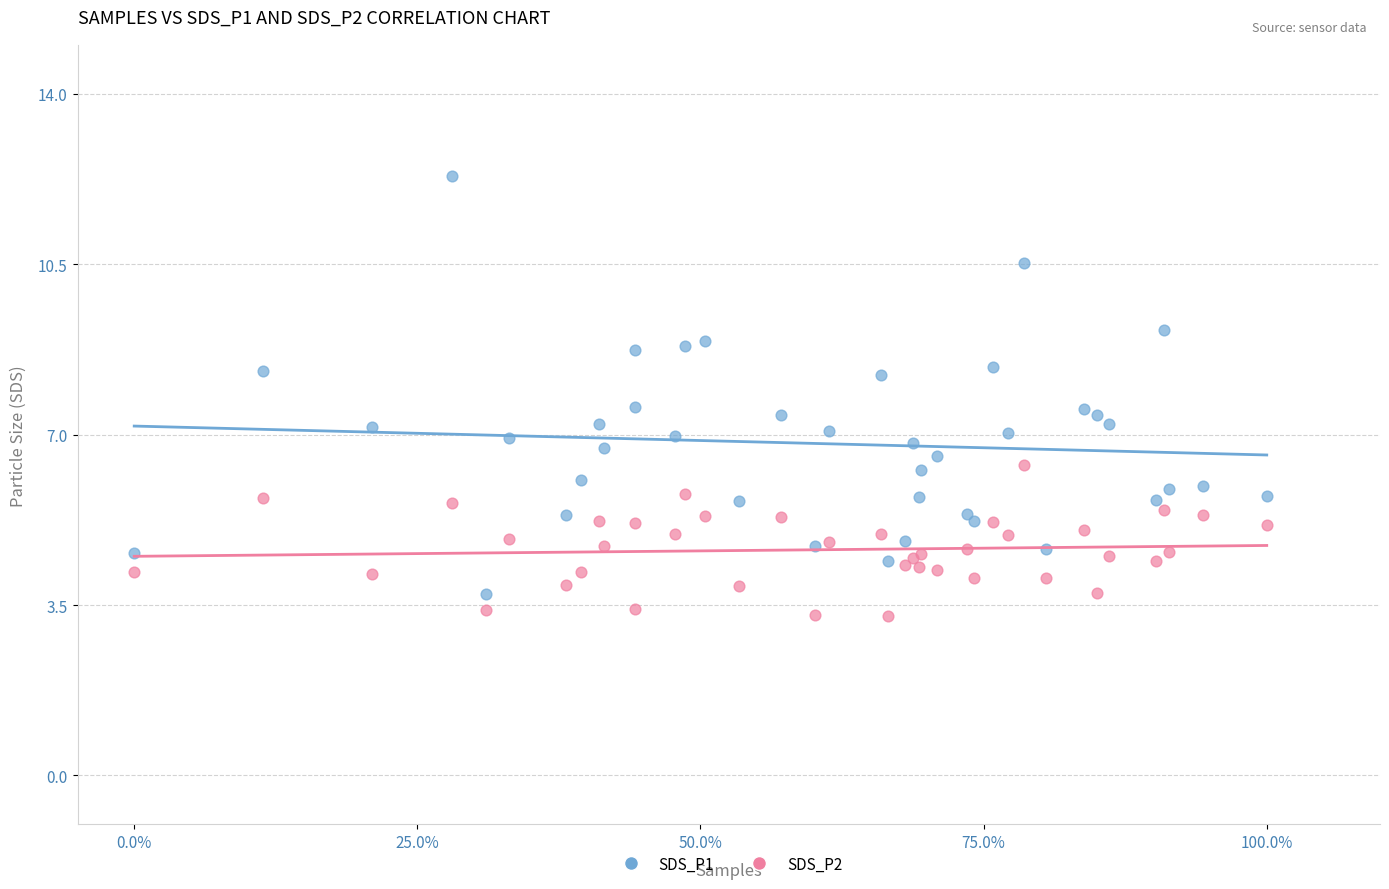

Which series has the widest spread of Y values?

SDS_P1